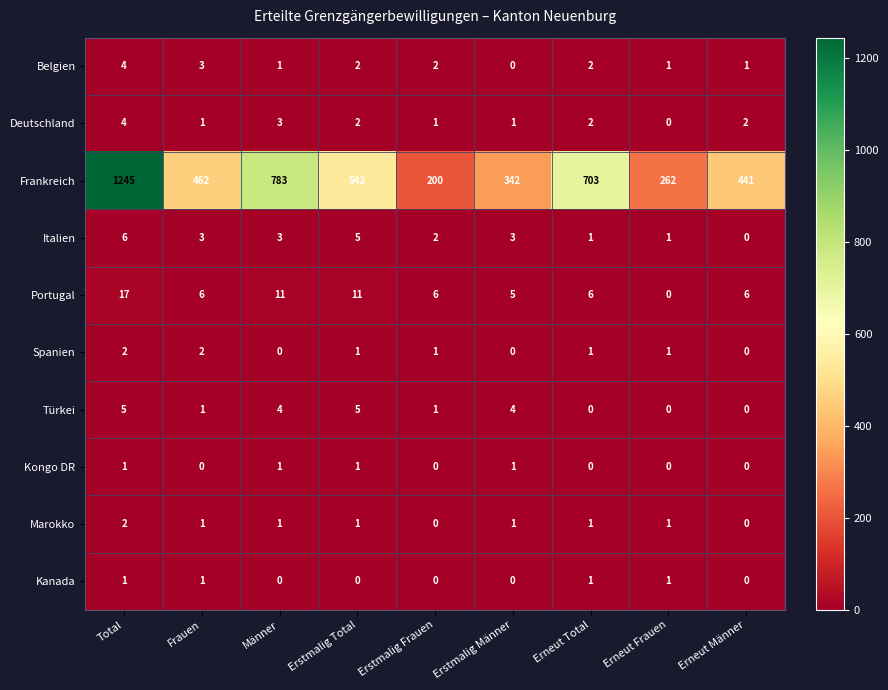

What is the maximum value shown in the chart?

1245